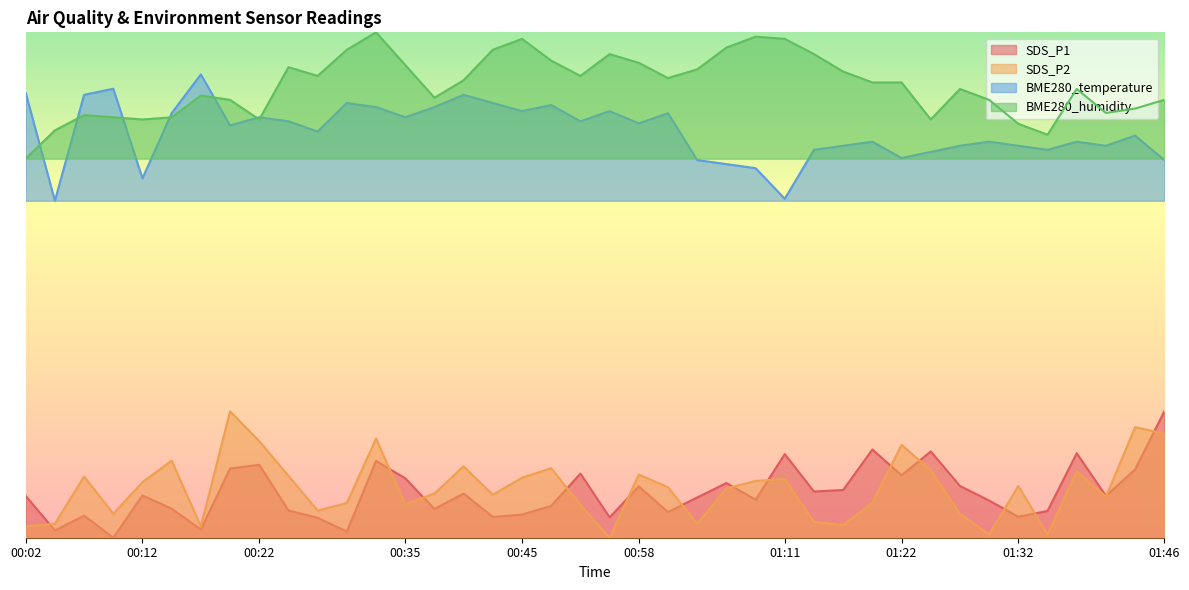

How many lines are shown in the chart?

4